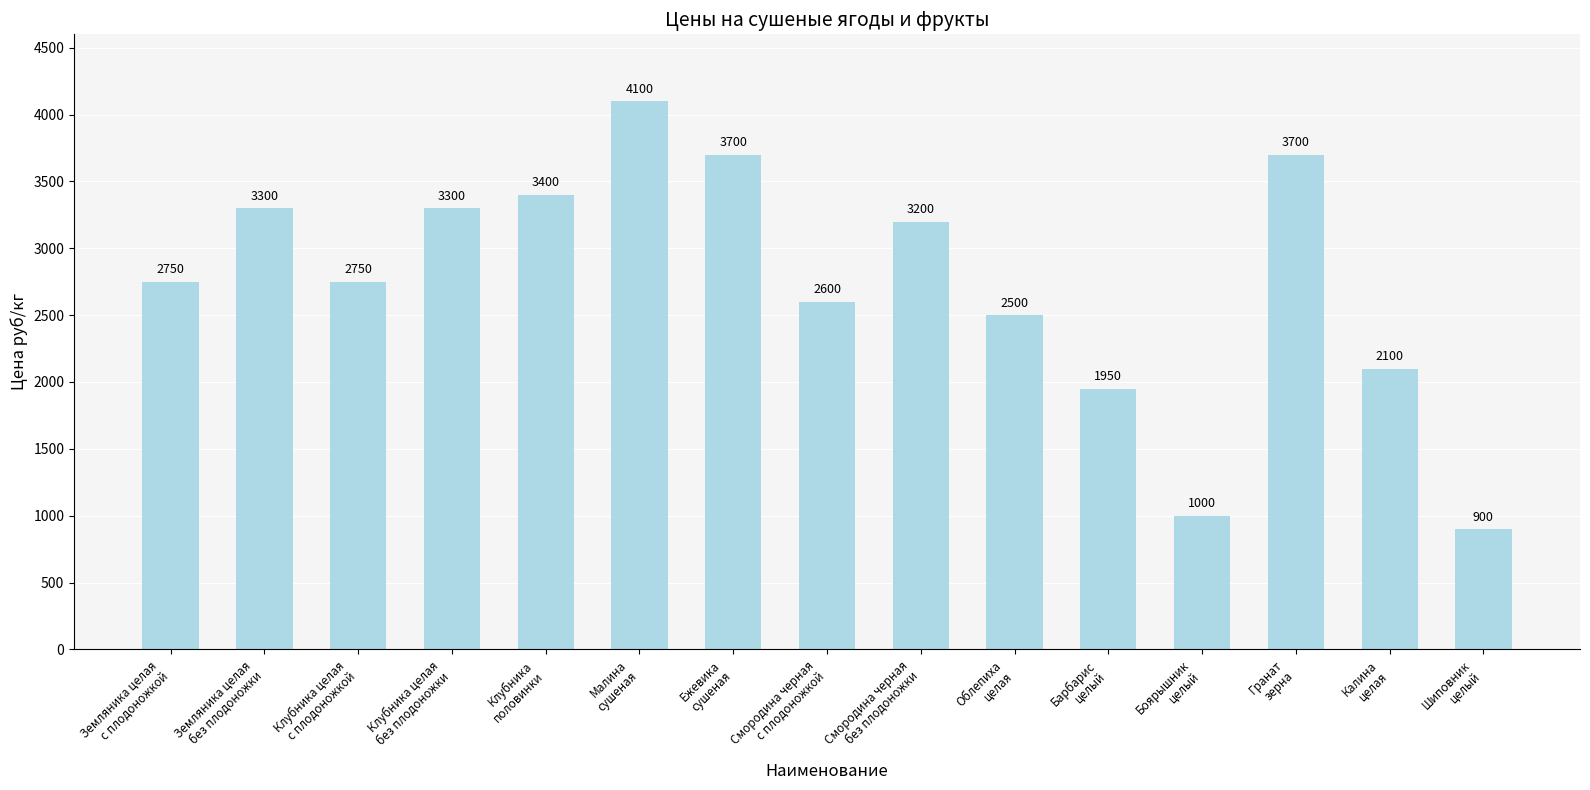

What is the smallest value displayed?

900